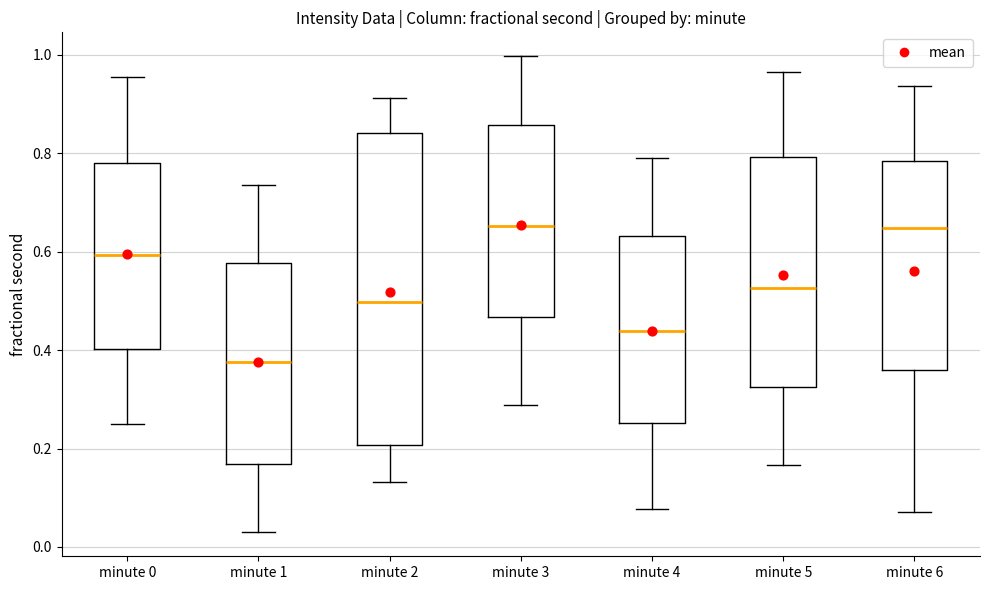

Reading left to right, read every box against the y-axis: the position of its median line, the range the box covers, and the ends of its whiskers. The values are not printed on the chart, so give them approximately, as read against the axis.

minute 0: median 0.60, box 0.40 to 0.78, whiskers 0.24 to 0.96
minute 1: median 0.38, box 0.16 to 0.58, whiskers 0.02 to 0.74
minute 2: median 0.50, box 0.20 to 0.84, whiskers 0.14 to 0.92
minute 3: median 0.66, box 0.46 to 0.86, whiskers 0.28 to 1.00
minute 4: median 0.44, box 0.26 to 0.64, whiskers 0.08 to 0.78
minute 5: median 0.52, box 0.32 to 0.80, whiskers 0.16 to 0.96
minute 6: median 0.64, box 0.36 to 0.78, whiskers 0.08 to 0.94